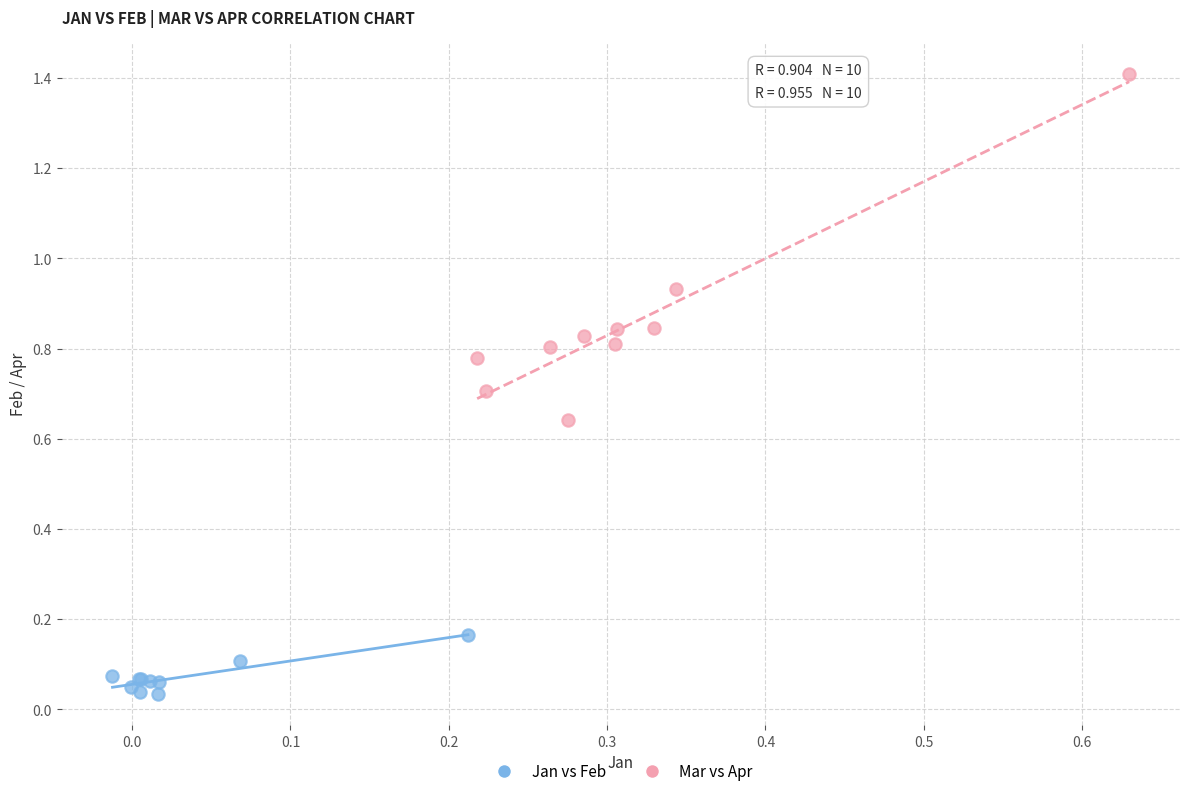

What are all the series names shown in the legend?

Jan vs Feb, Mar vs Apr